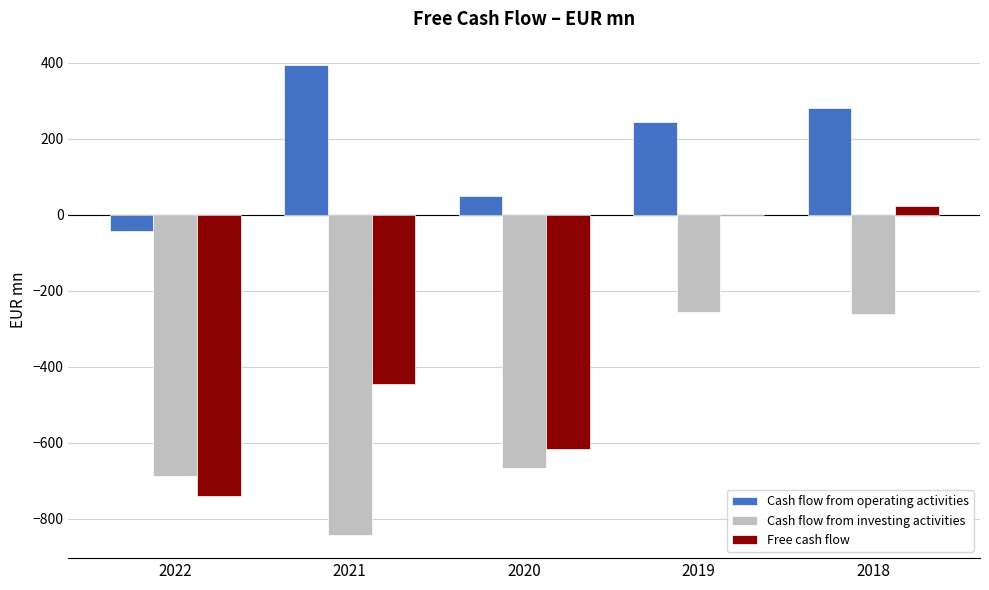

Which series has the largest range (max minus min)?

Free cash flow